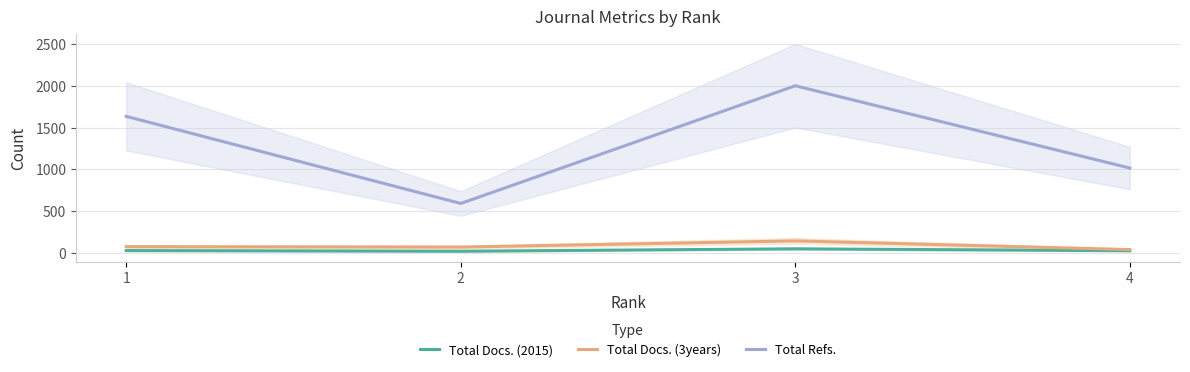

At how many categories does at least one series exceed 1539?

2